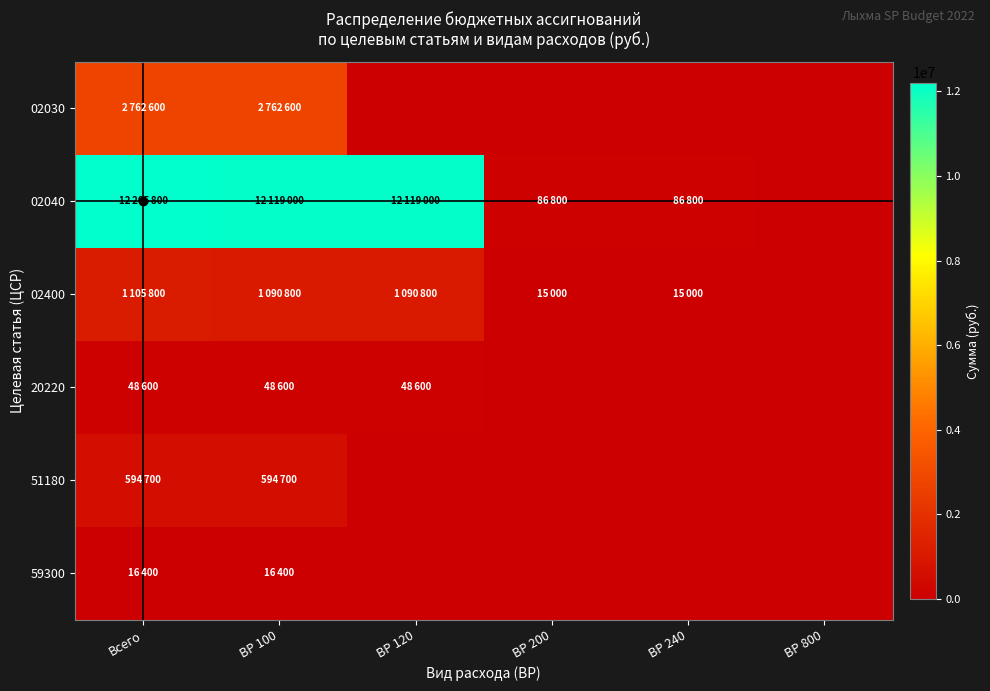

Reading left to right, extract all data points from this chart.

02030: Всего=2762600	ВР 100=2762600	ВР 120=0	ВР 200=0	ВР 240=0	ВР 800=0
02040: Всего=12205800	ВР 100=12119000	ВР 120=12119000	ВР 200=86800	ВР 240=86800	ВР 800=0
02400: Всего=1105800	ВР 100=1090800	ВР 120=1090800	ВР 200=15000	ВР 240=15000	ВР 800=0
20220: Всего=48600	ВР 100=48600	ВР 120=48600	ВР 200=0	ВР 240=0	ВР 800=0
51180: Всего=594700	ВР 100=594700	ВР 120=0	ВР 200=0	ВР 240=0	ВР 800=0
59300: Всего=16400	ВР 100=16400	ВР 120=0	ВР 200=0	ВР 240=0	ВР 800=0